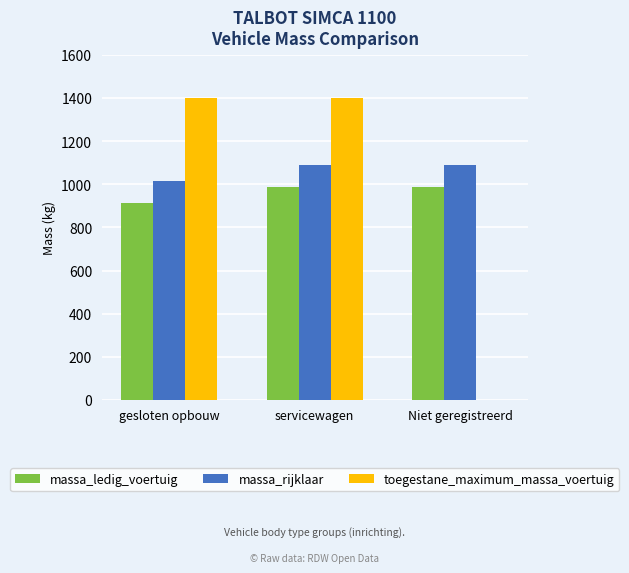

What is the difference between the massa_rijklaar values at servicewagen and Niet geregistreerd?

2